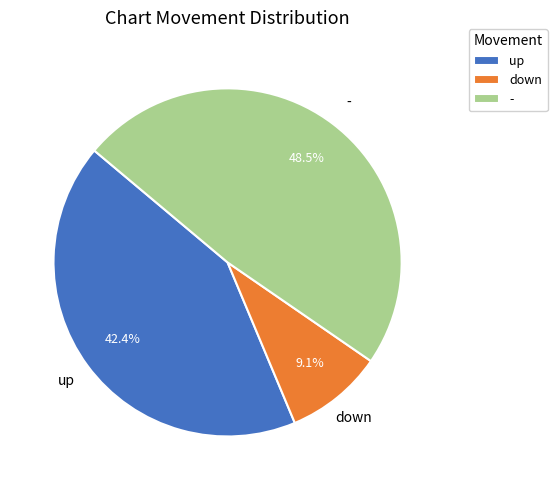

To the nearest percent, what is the difference between the largest and smallest slice percentages?

39%